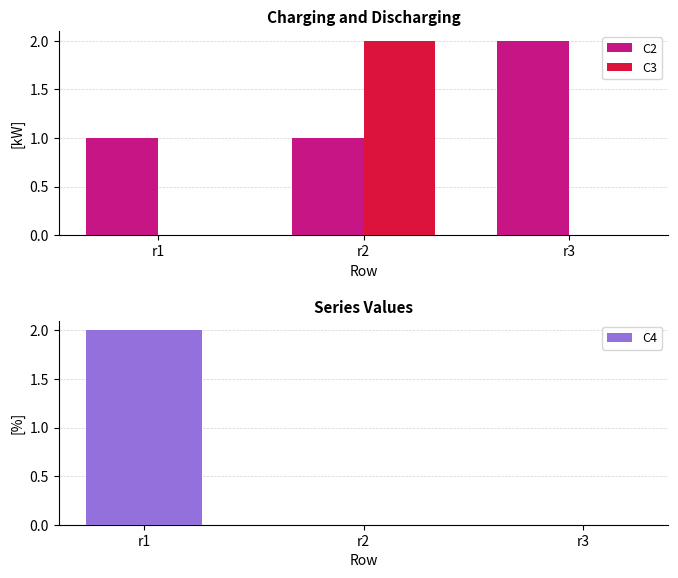

What is the value of the C2 bar at the 1st from the left?

1